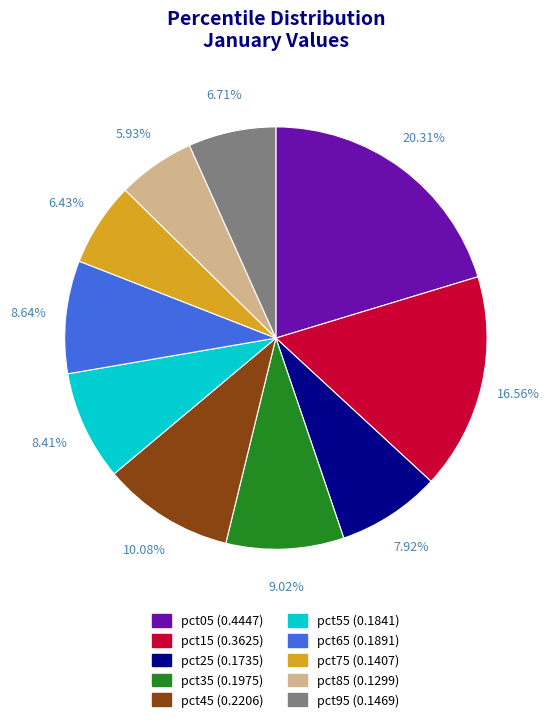

What percentage is the pct45 slice, to the nearest percent?

10%